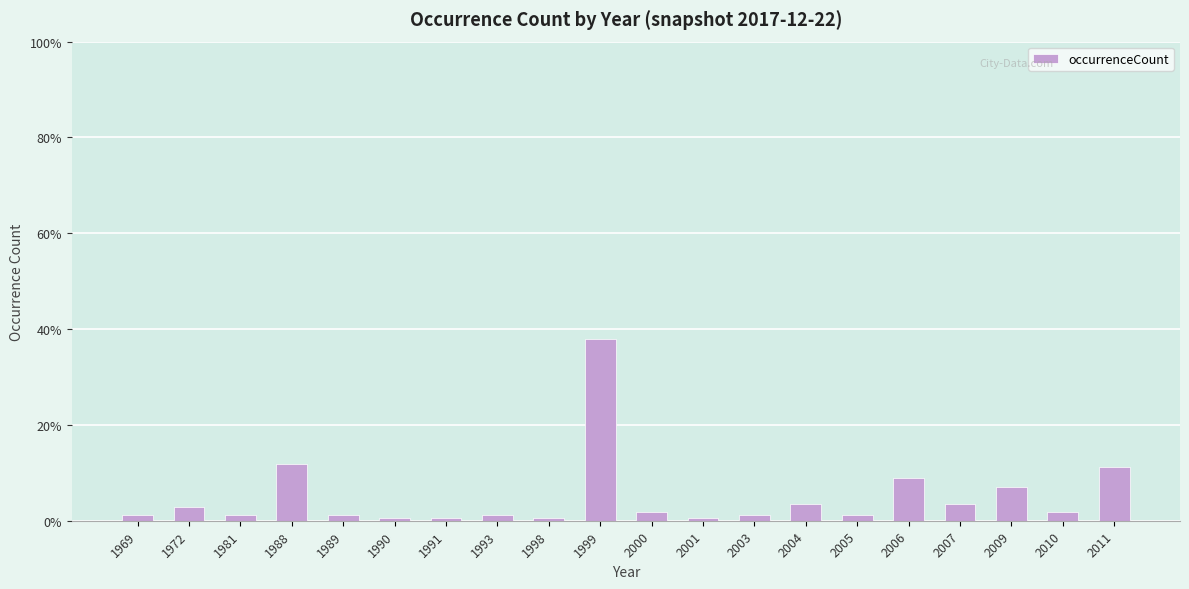

What is the sum of the values at 2007 and 2005?

4.7